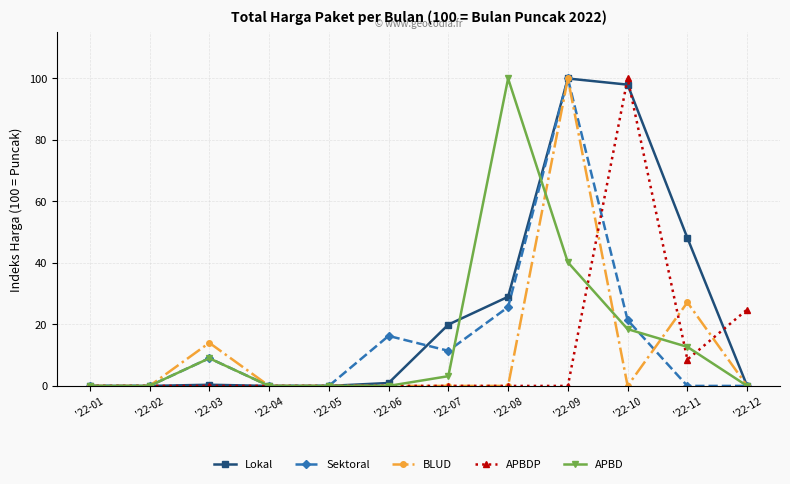

At which category does APBD reach its first local peak?

'22-03